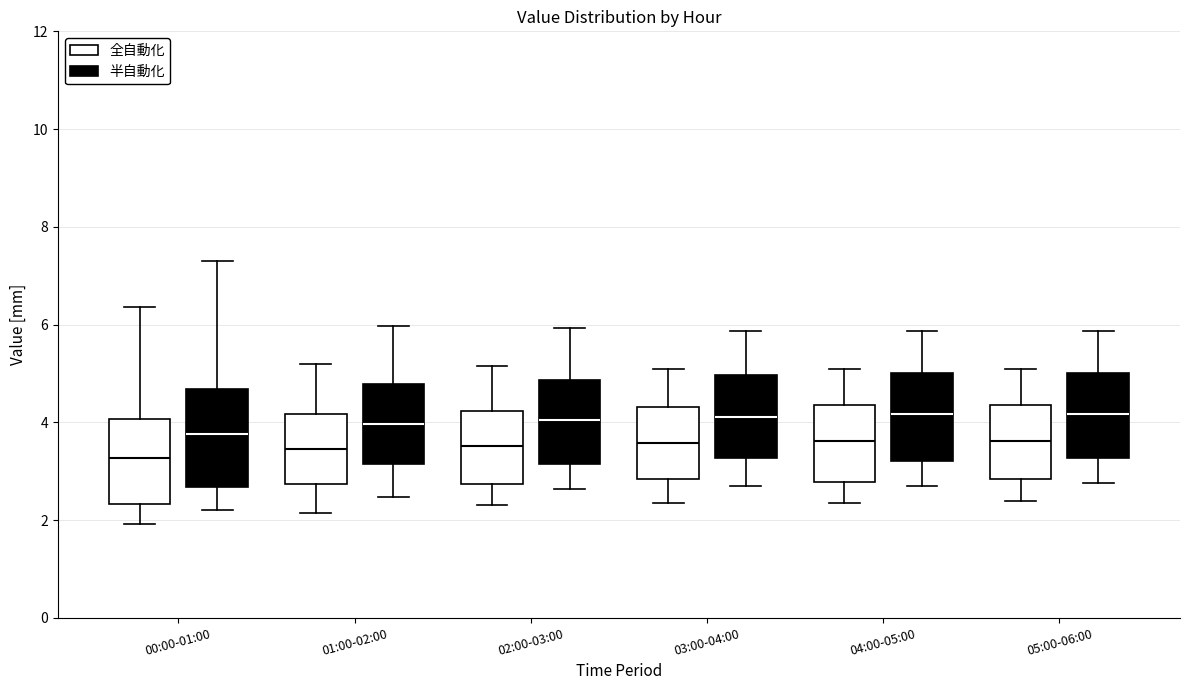

Reading left to right, transcribe this box plot: for each box, give where its median line is, the range the box spans, and where its two whiskers end, as read against the y-axis. The values are not printed on the chart, so give them approximately, as read against the axis.

00:00-01:00 (全自動化): median 3.2, box 2.4 to 4.0, whiskers 2.0 to 6.4
00:00-01:00 (半自動化): median 3.8, box 2.6 to 4.6, whiskers 2.2 to 7.4
01:00-02:00 (全自動化): median 3.4, box 2.8 to 4.2, whiskers 2.2 to 5.2
01:00-02:00 (半自動化): median 4.0, box 3.2 to 4.8, whiskers 2.4 to 6.0
02:00-03:00 (全自動化): median 3.6, box 2.8 to 4.2, whiskers 2.4 to 5.2
02:00-03:00 (半自動化): median 4.0, box 3.2 to 4.8, whiskers 2.6 to 6.0
03:00-04:00 (全自動化): median 3.6, box 2.8 to 4.4, whiskers 2.4 to 5.2
03:00-04:00 (半自動化): median 4.2, box 3.2 to 5.0, whiskers 2.8 to 5.8
04:00-05:00 (全自動化): median 3.6, box 2.8 to 4.4, whiskers 2.4 to 5.2
04:00-05:00 (半自動化): median 4.2, box 3.2 to 5.0, whiskers 2.8 to 5.8
05:00-06:00 (全自動化): median 3.6, box 2.8 to 4.4, whiskers 2.4 to 5.2
05:00-06:00 (半自動化): median 4.2, box 3.2 to 5.0, whiskers 2.8 to 5.8